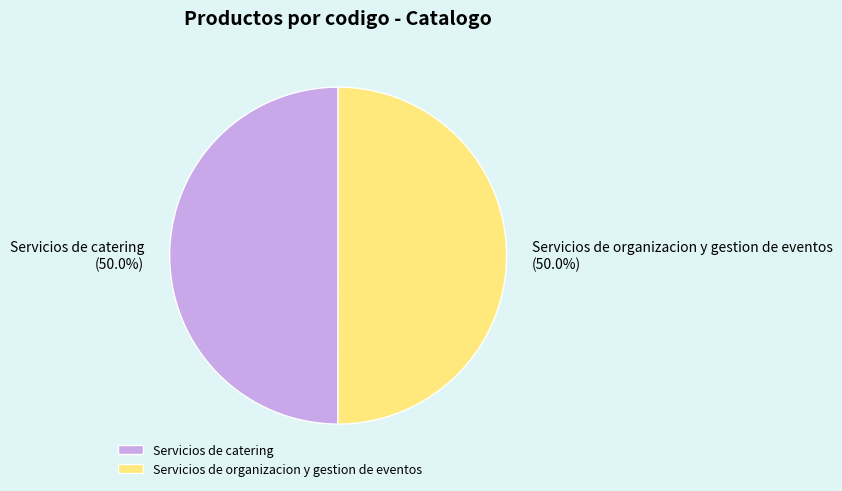

To the nearest percent, what percentage of the pie is Servicios de organizacion y gestion de eventos?

50%